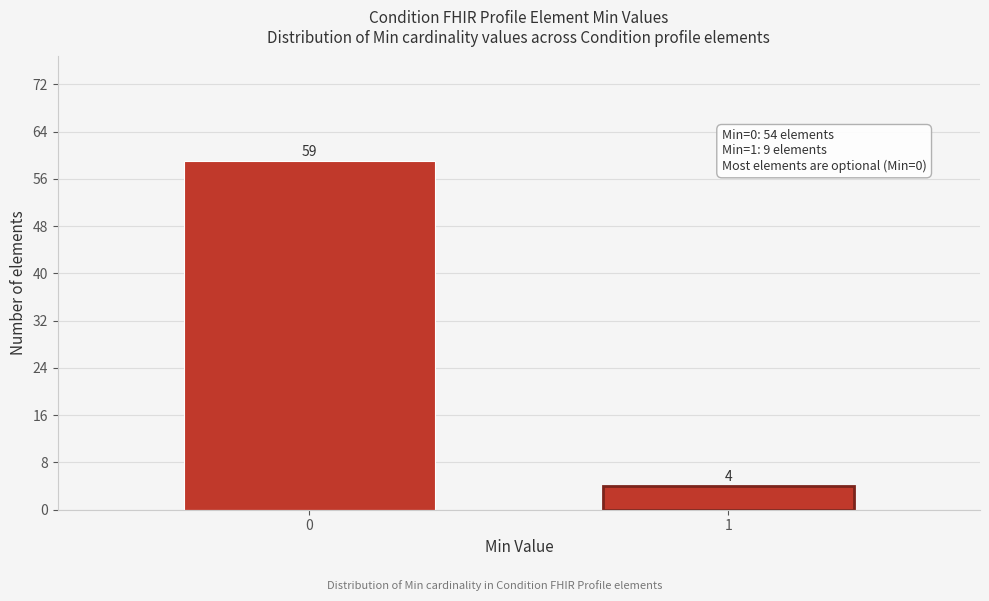

Reading left to right, extract all data points from this chart.

0=59	1=4